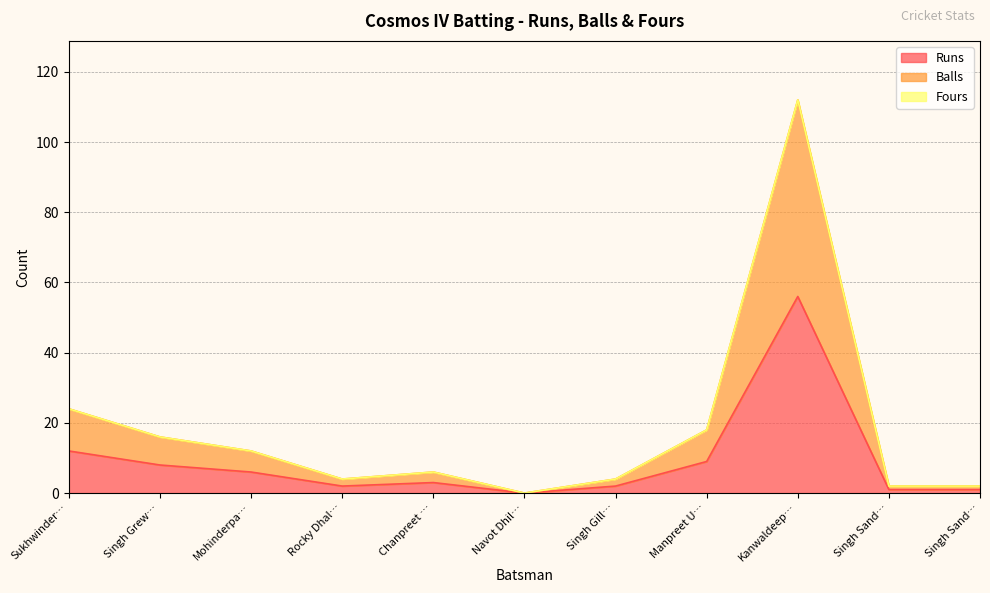

Does the chart have visible grid lines?

Yes